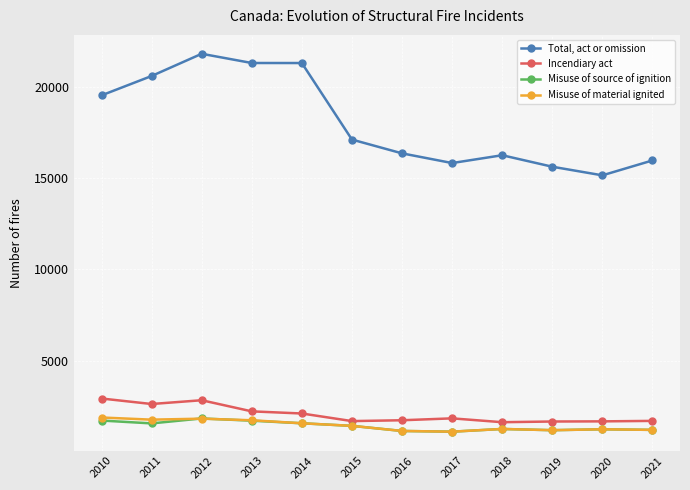

Where is the first local maximum for Total, act or omission?

2012